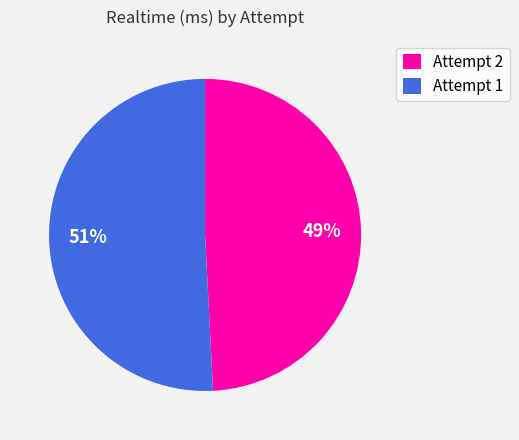

How many segments does this pie chart have?

2